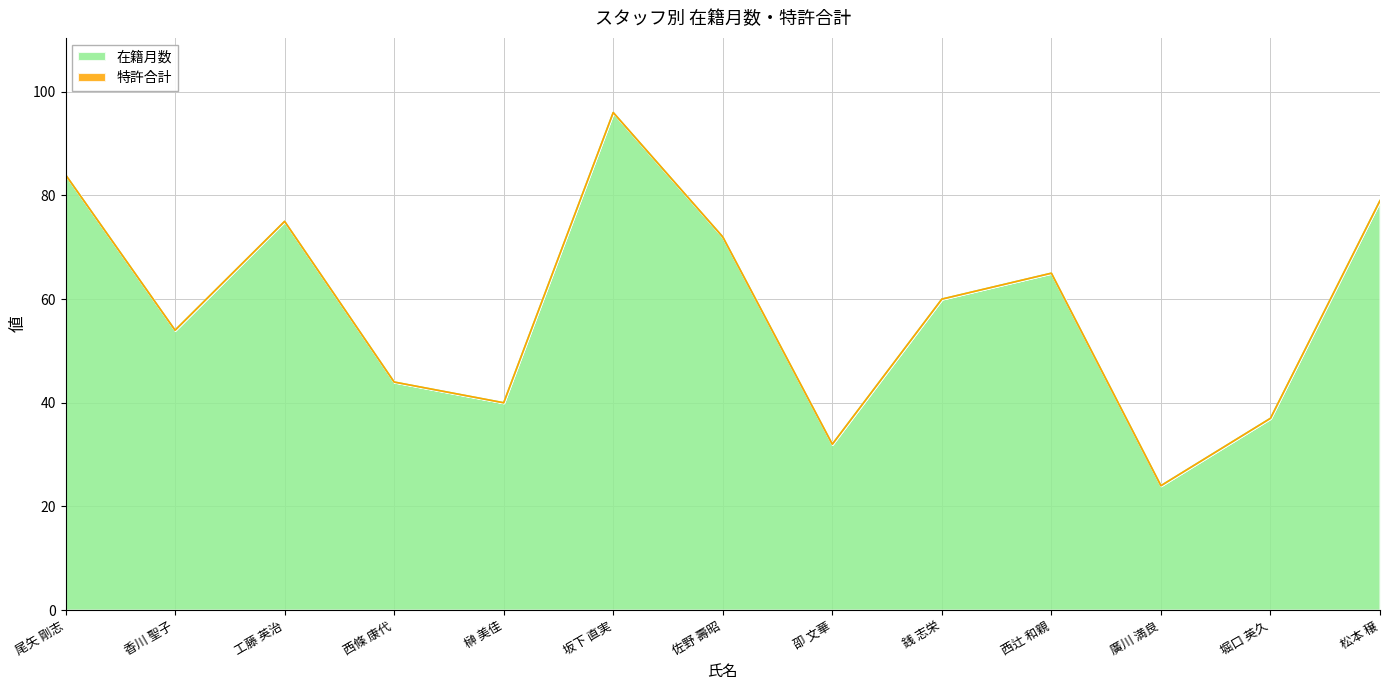

Approximately how many times larger is the value at 香川 聖子 compared to 坂下 直実?

0.6